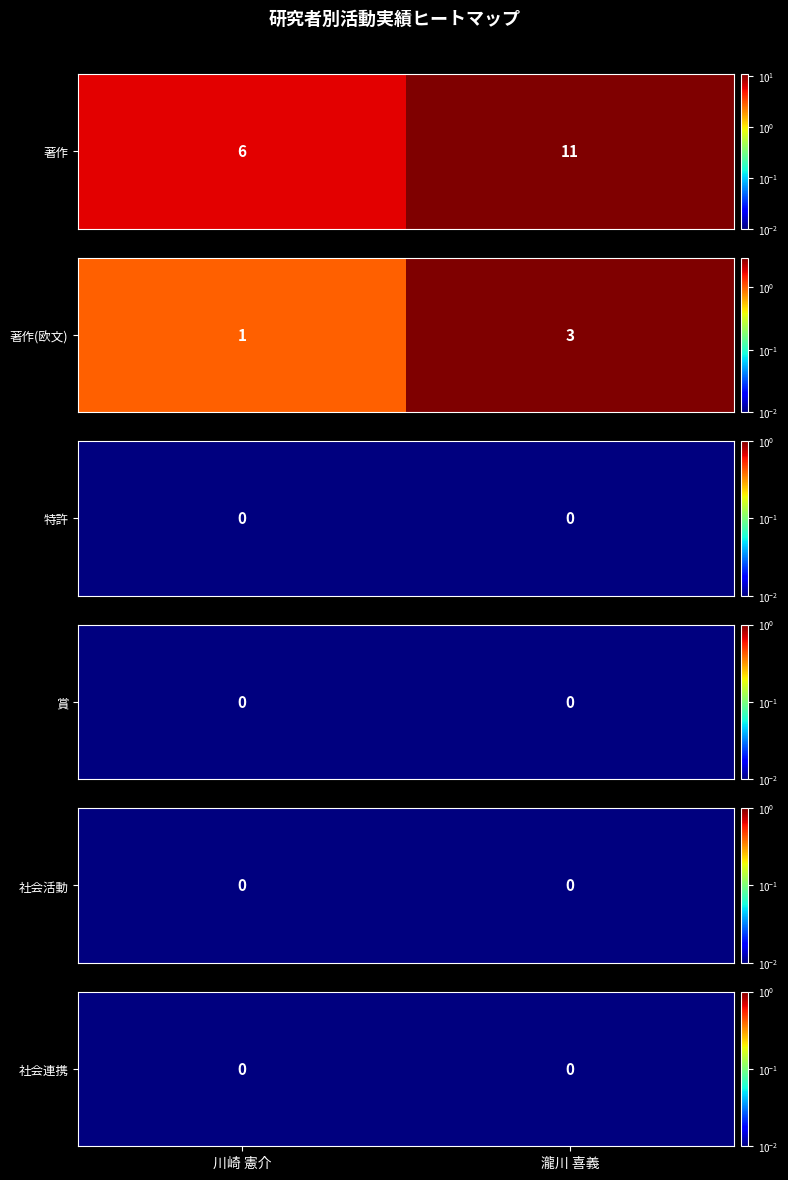

Which series has the largest range (max minus min)?

著作